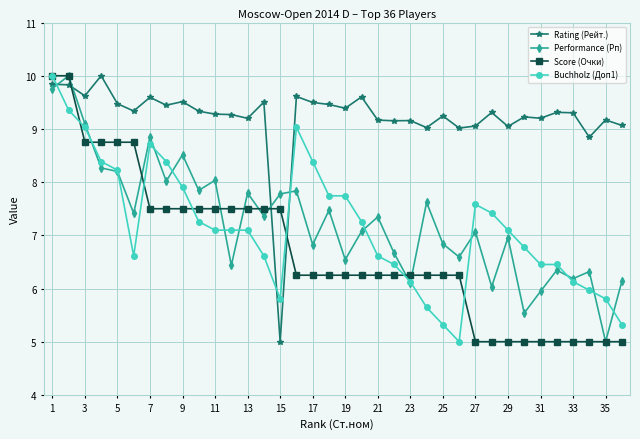

After their last crossing, which series has the higher values: Performance (Рп) or Rating (Рейт.)?

Rating (Рейт.)